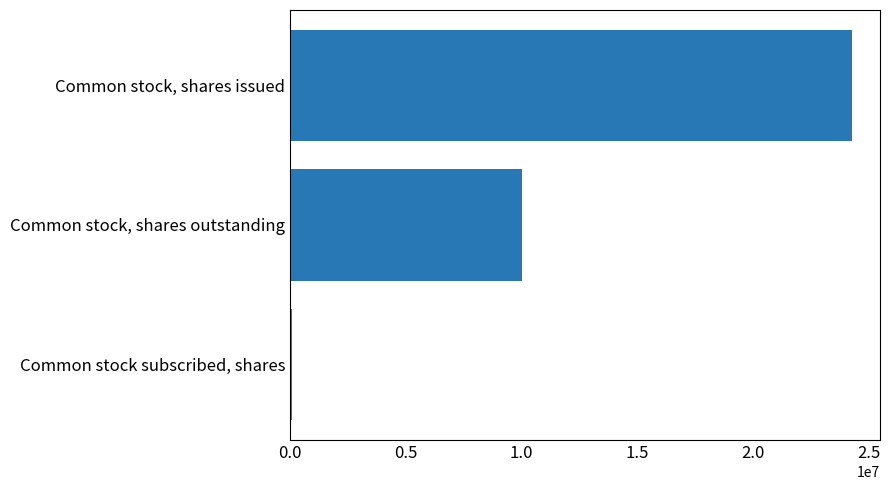

What is the difference between the maximum and minimum values?

24192987